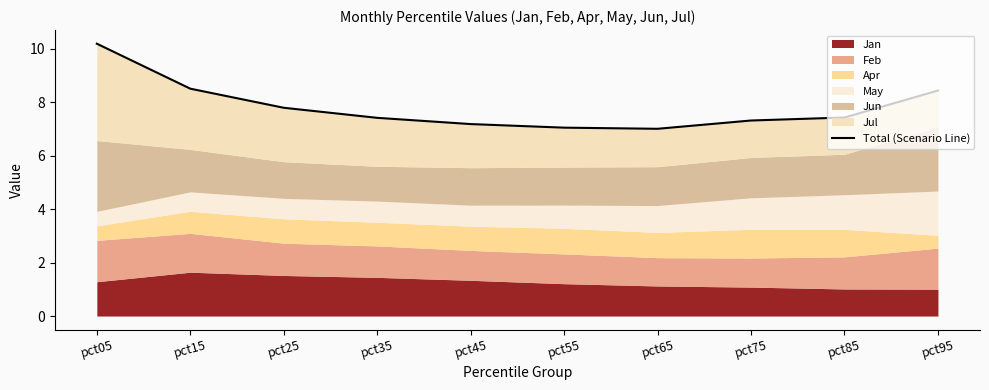

What is the difference between the maximum and second lowest values?

3.1